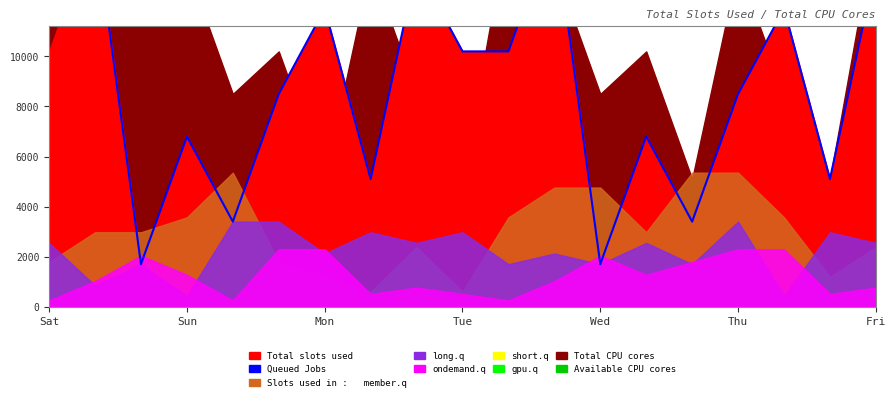

Is it true that the value at 10 is 6416?

False